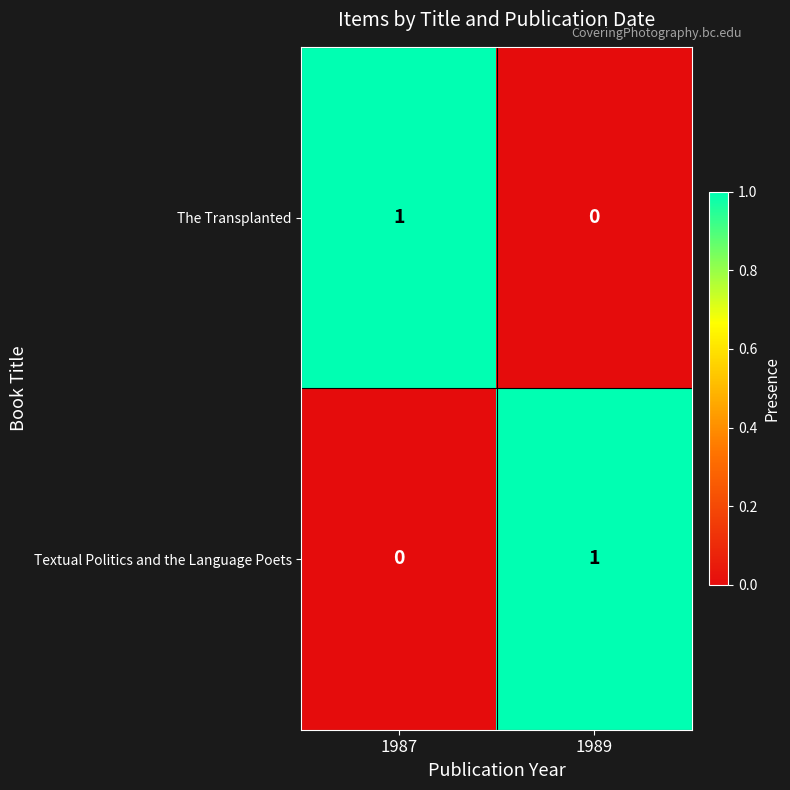

At how many categories does at least one series exceed 0?

2